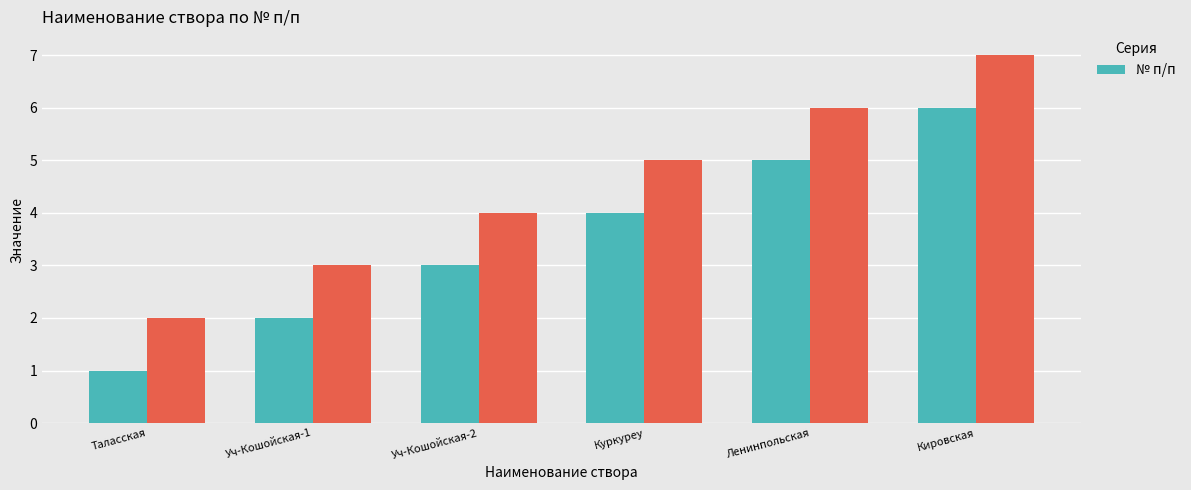

Reading left to right, transcribe all the data shown in this chart.

Таласская=1	Уч-Кошойская-1=2	Уч-Кошойская-2=3	Куркуреу=4	Ленинпольская=5	Кировская=6